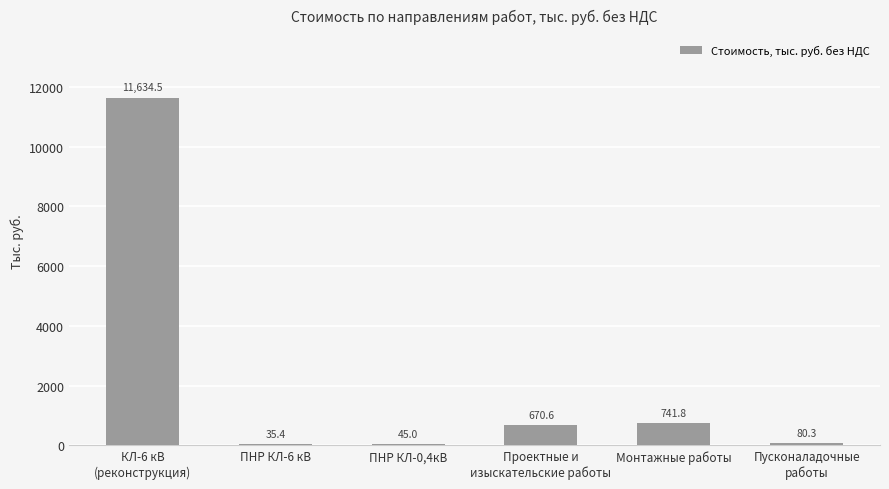

What is the sum of all values?

13207.6